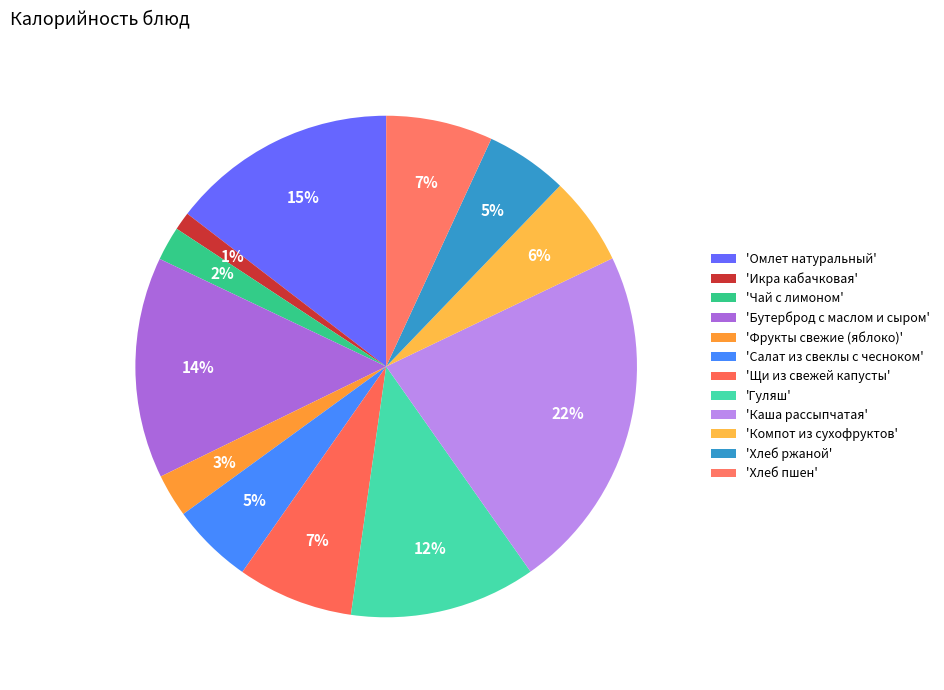

How many segments does this pie chart have?

12